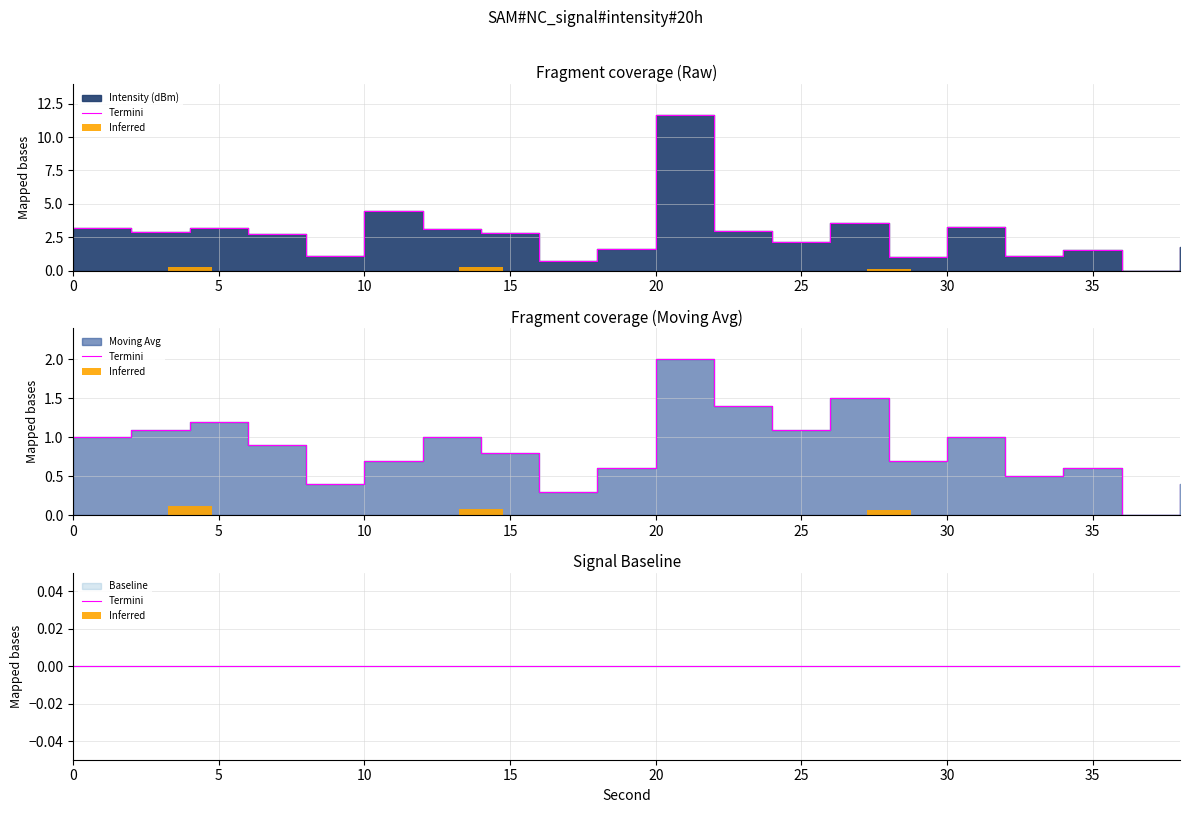

Rank the series at 28 from lowest to highest value.

Moving Avg, Intensity (dBm)